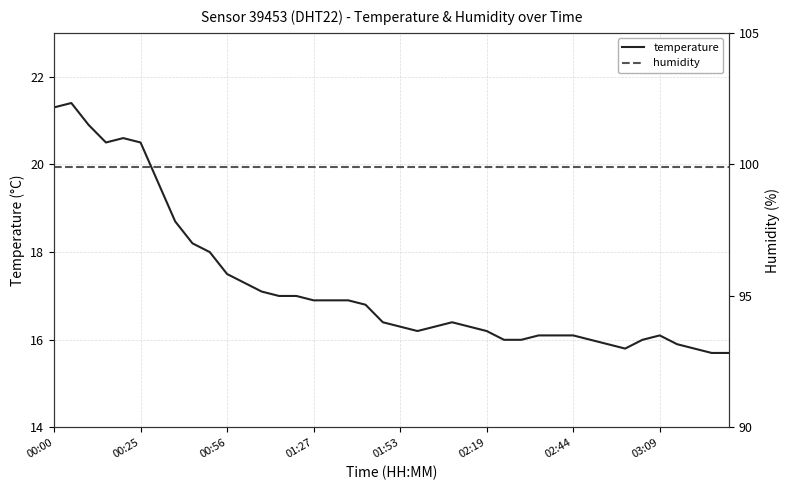

Which series has the largest total across all categories?

humidity